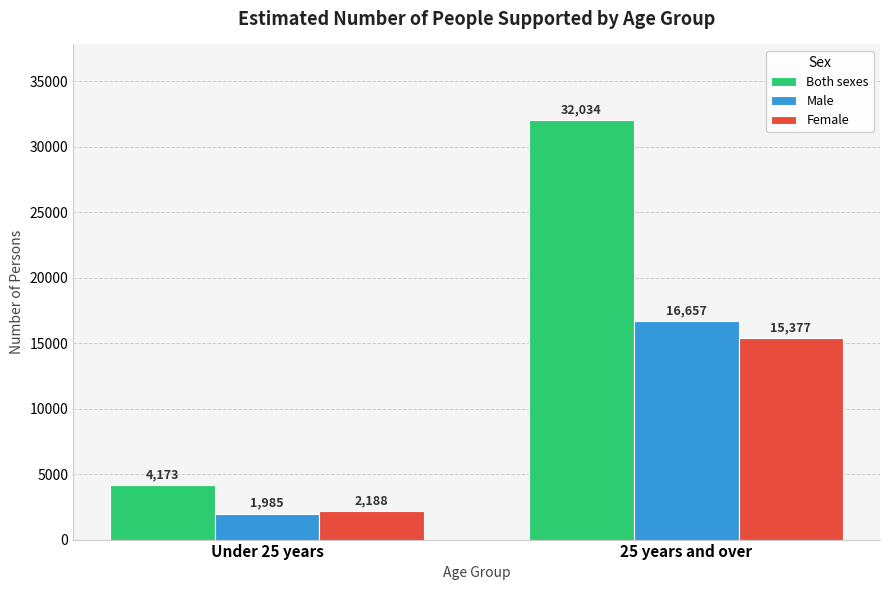

What are all the series names shown in the legend?

Both sexes, Male, Female